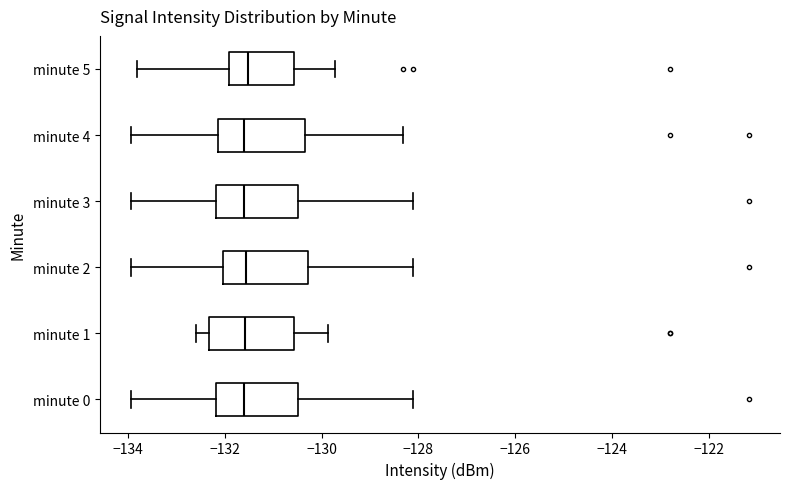

Reading bottom to top, read every box against the x-axis: the position of its median line, the range the box covers, and the ends of its whiskers. The values are not printed on the chart, so give them approximately, as read against the axis.

minute 0: median -131.6, box -132.2 to -130.4, whiskers -134.0 to -128.2
minute 1: median -131.6, box -132.4 to -130.6, whiskers -132.6 to -129.8
minute 2: median -131.6, box -132.0 to -130.2, whiskers -134.0 to -128.2
minute 3: median -131.6, box -132.2 to -130.4, whiskers -134.0 to -128.2
minute 4: median -131.6, box -132.2 to -130.4, whiskers -134.0 to -128.4
minute 5: median -131.6, box -132.0 to -130.6, whiskers -133.8 to -129.8